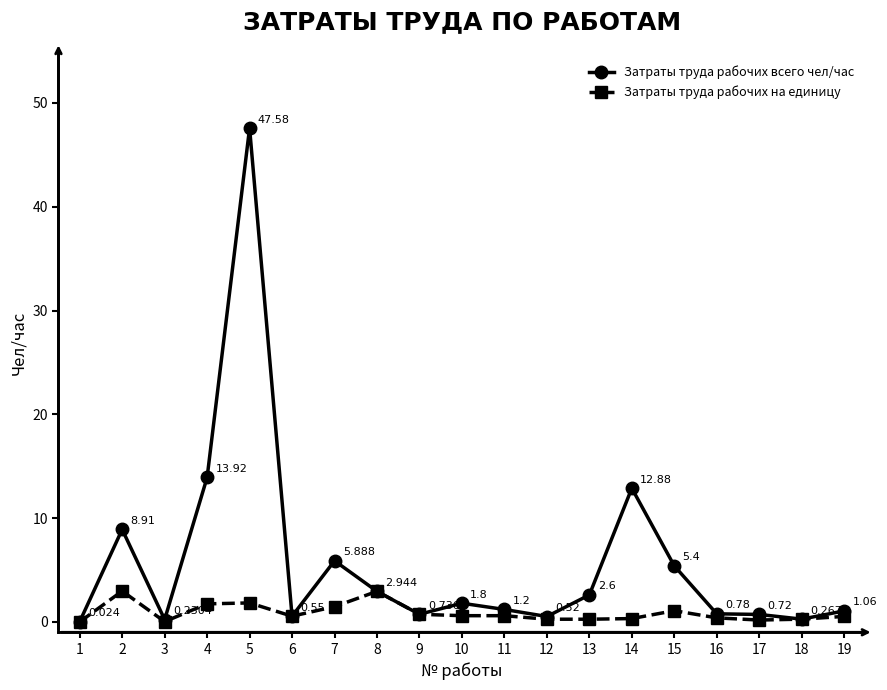

What is the maximum value shown in the chart?

47.6